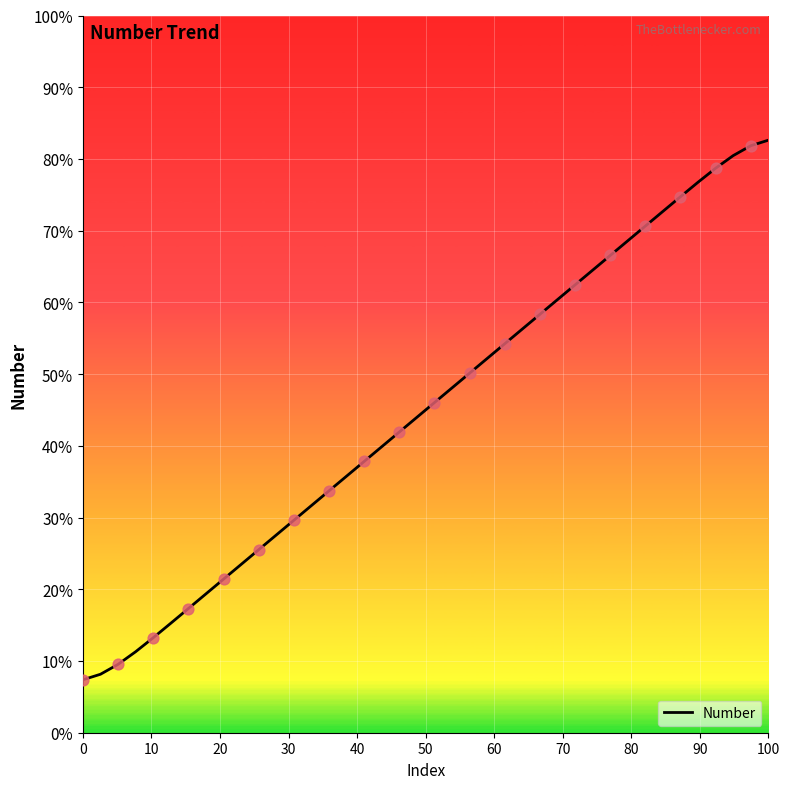

What is the difference between the maximum and minimum values?

75.2